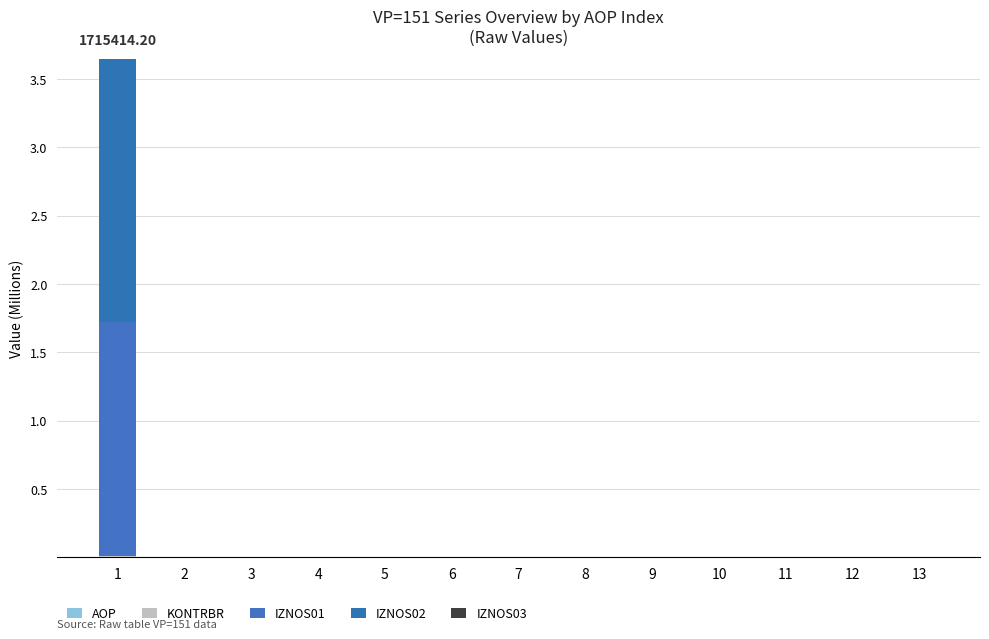

Count the IZNOS02 values in the range 0 to 1.

12